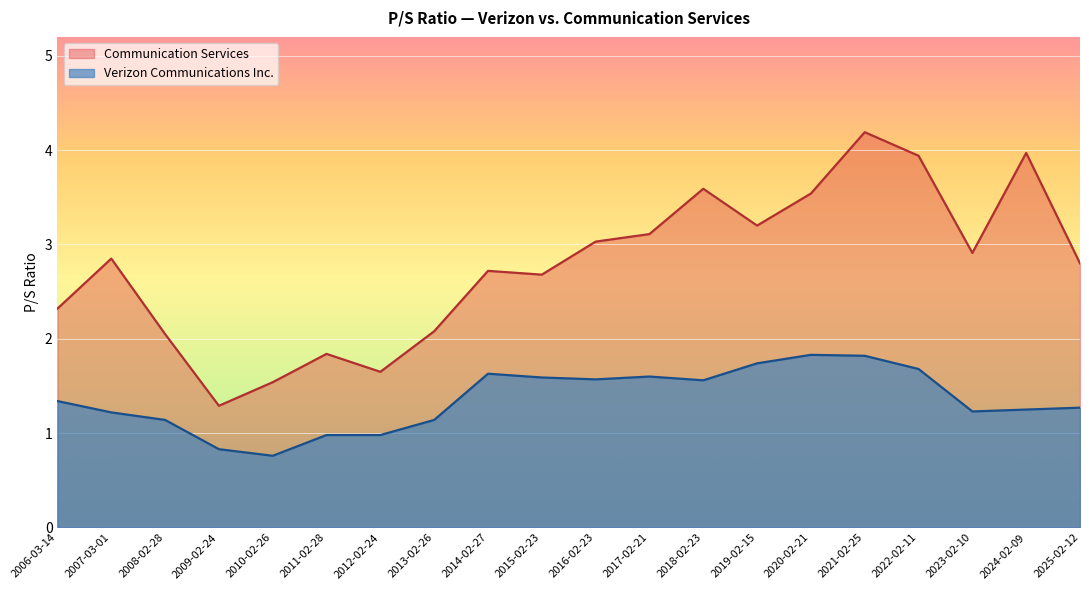

Which series has the widest spread of values?

Communication Services